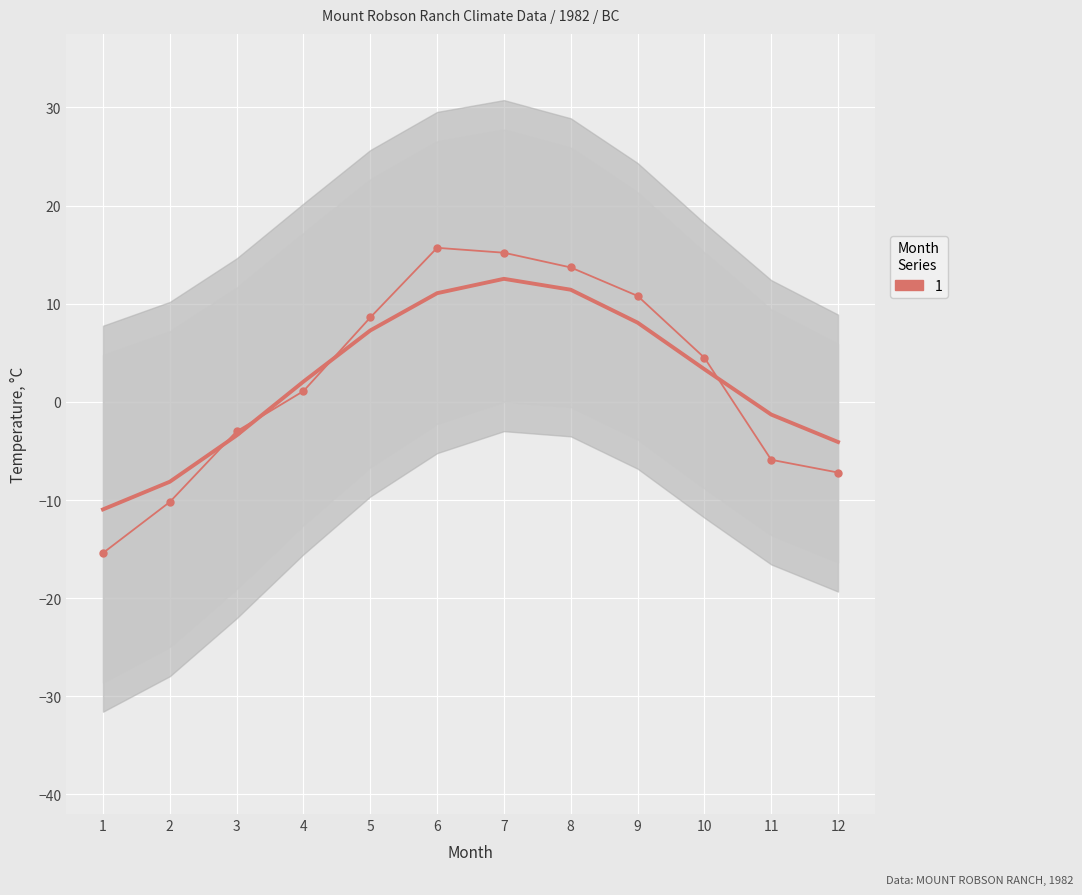

The value at 1 is -22.9. True or false?

False